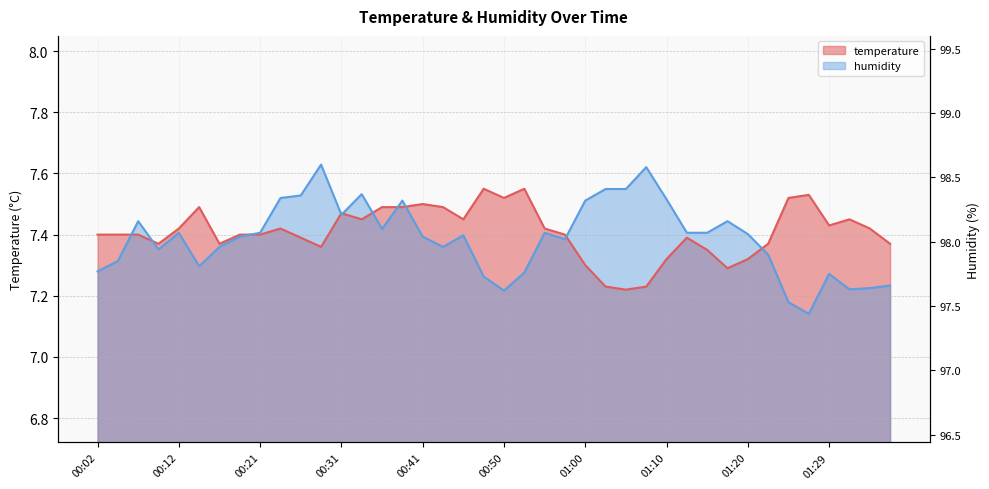

What is the label of the 35th point from the right?

00:14